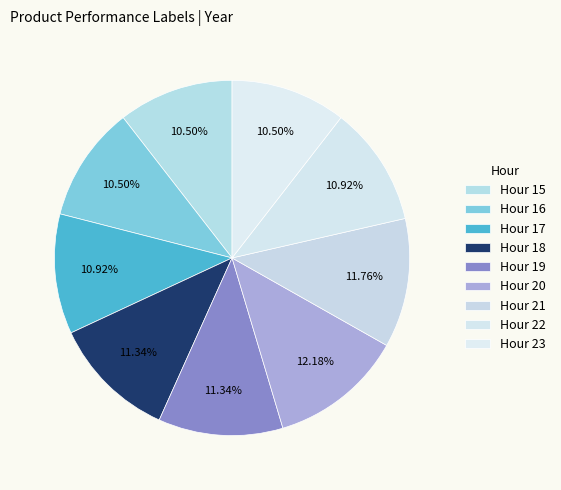

How many slices are in this pie chart?

9